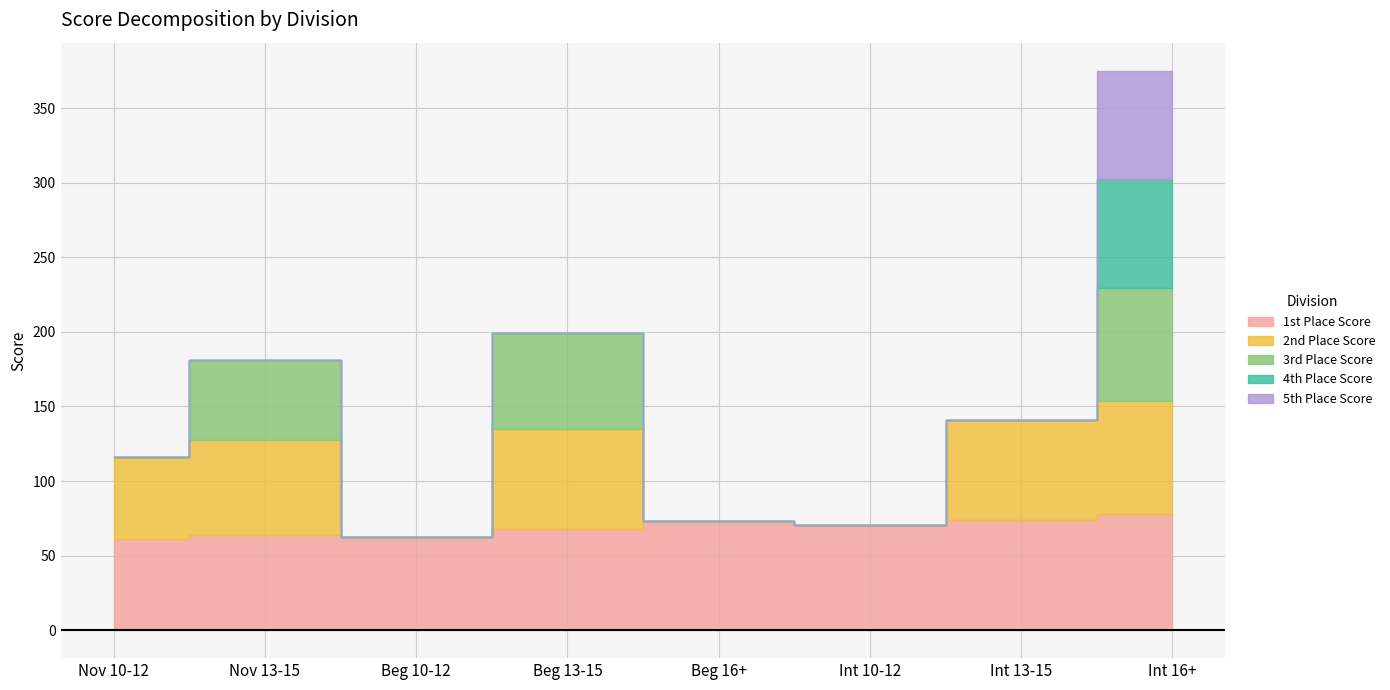

At which category is the sum across all series the highest?

Int 16+